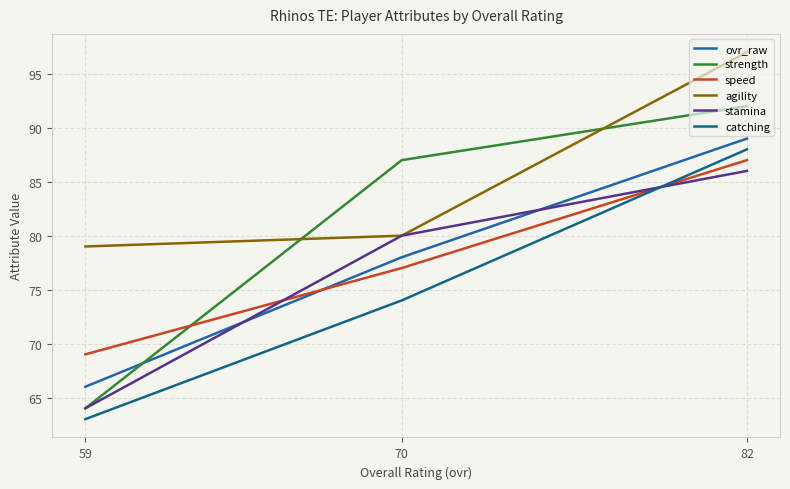

How many values in the strength series exceed 87?

1